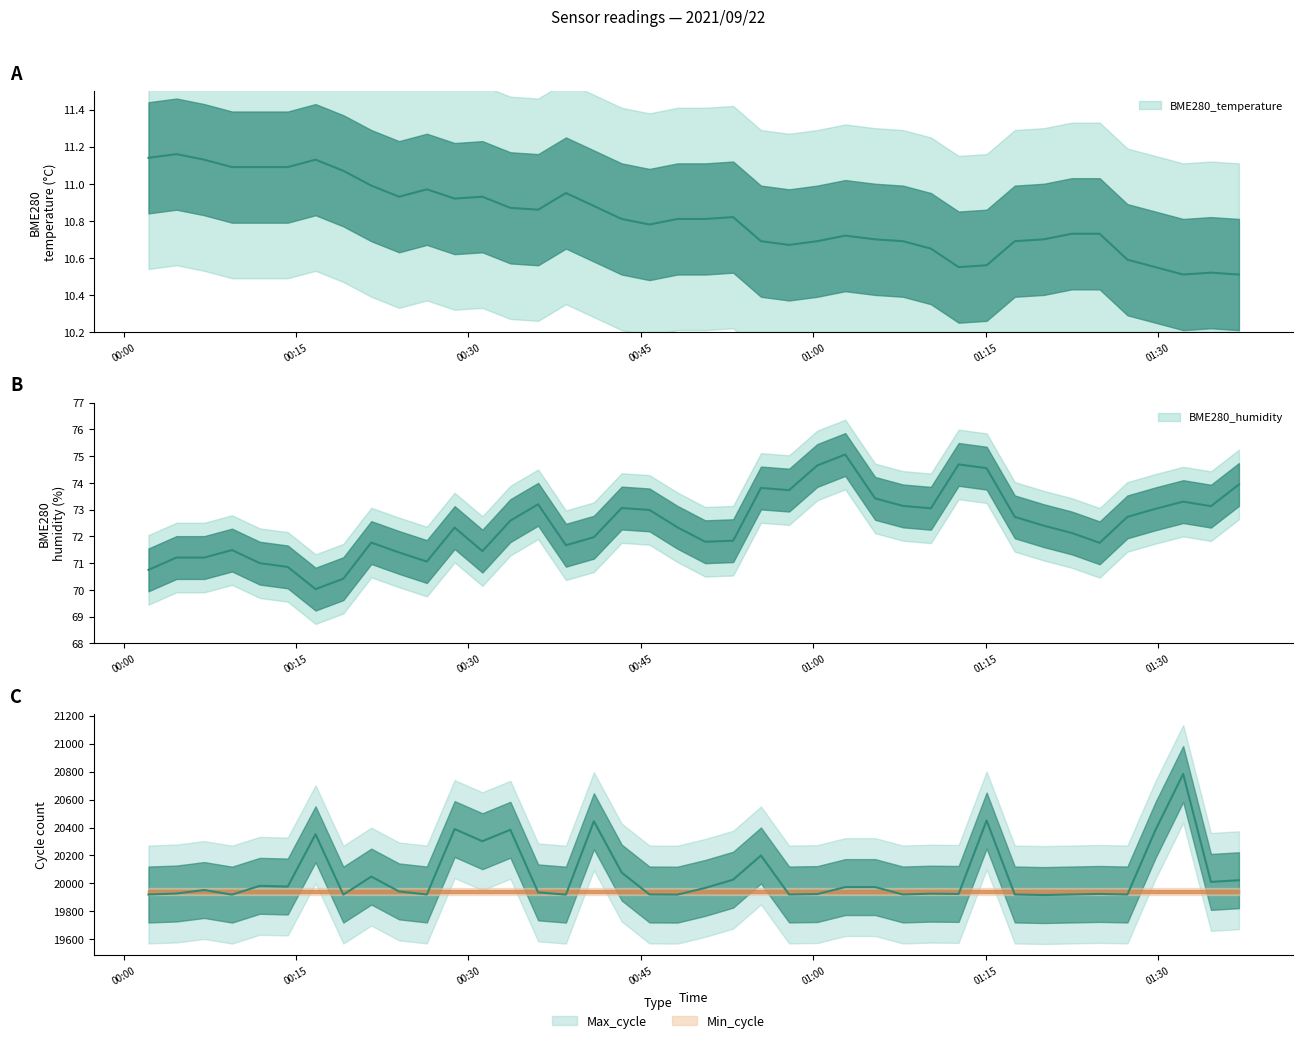

What is the difference between the second highest and minimum values in the BME280_humidity series?

4.7